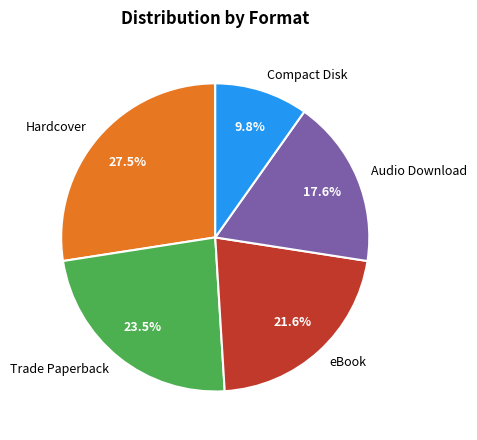

What is the largest slice in the pie chart?

Hardcover